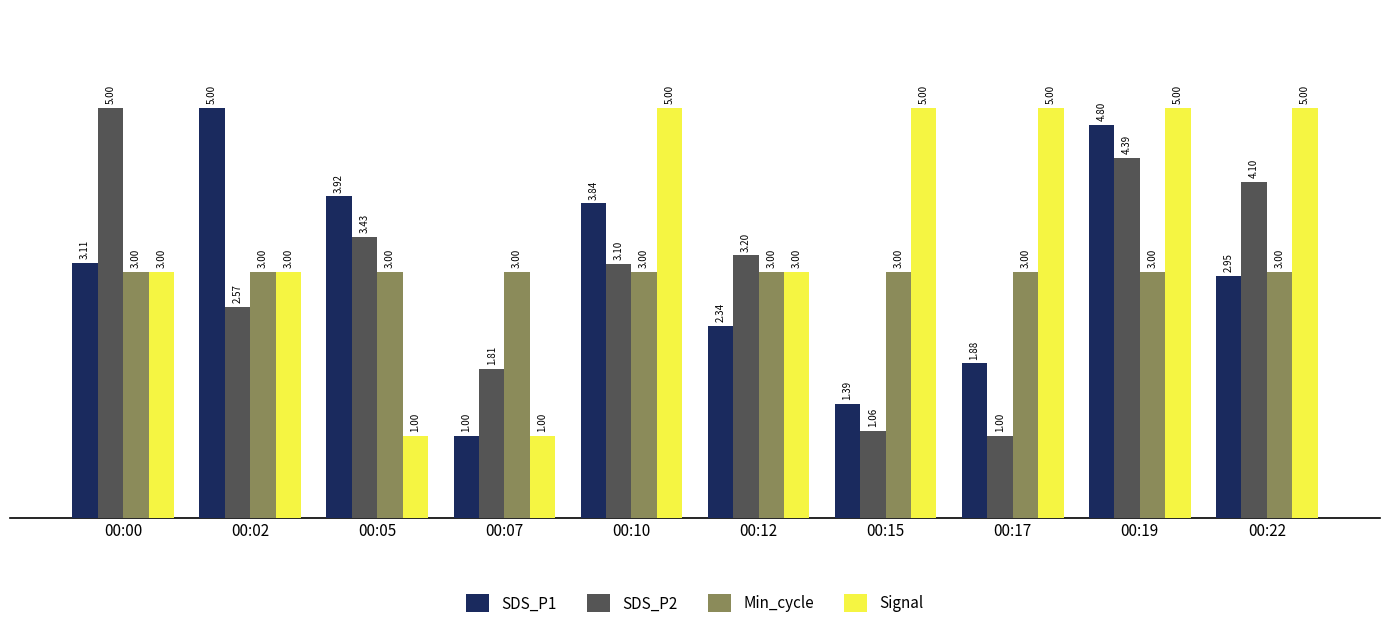

What is the average value of the SDS_P2 series?

3.0